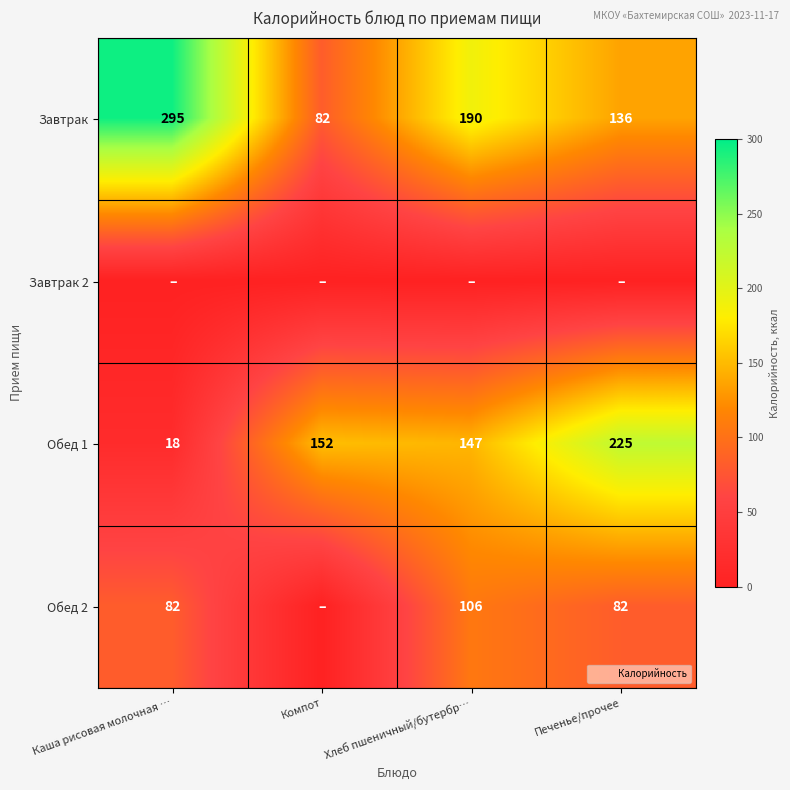

Is the value of Обед 2 at Компот greater than the value of Завтрак at Компот?

No